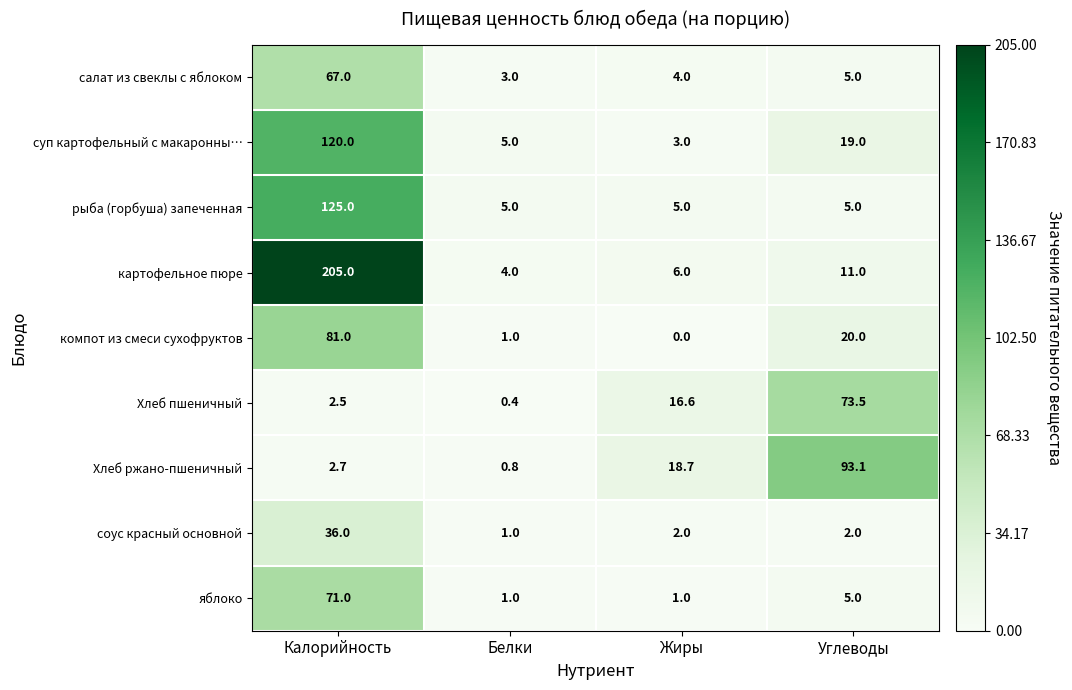

Rank the series by their maximum value, from highest to lowest.

картофельное пюре, рыба (горбуша) запеченная, суп картофельный с макаронны…, Хлеб ржано-пшеничный, компот из смеси сухофруктов, Хлеб пшеничный, яблоко, салат из свеклы с яблоком, соус красный основной